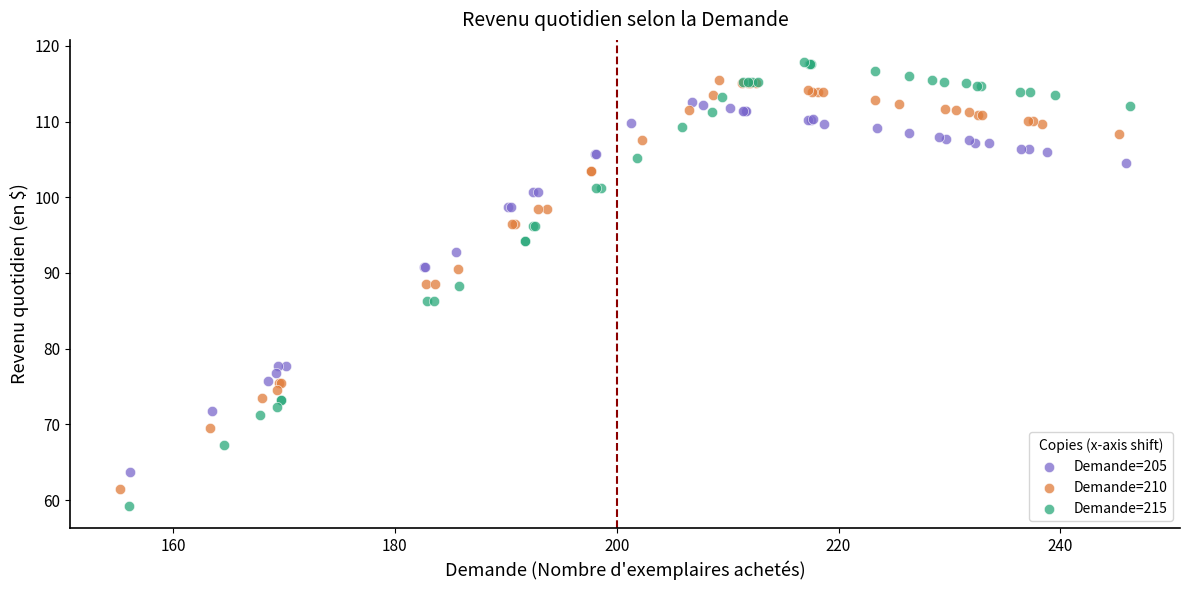

Which series has the largest Y range (max minus min)?

Demande=215